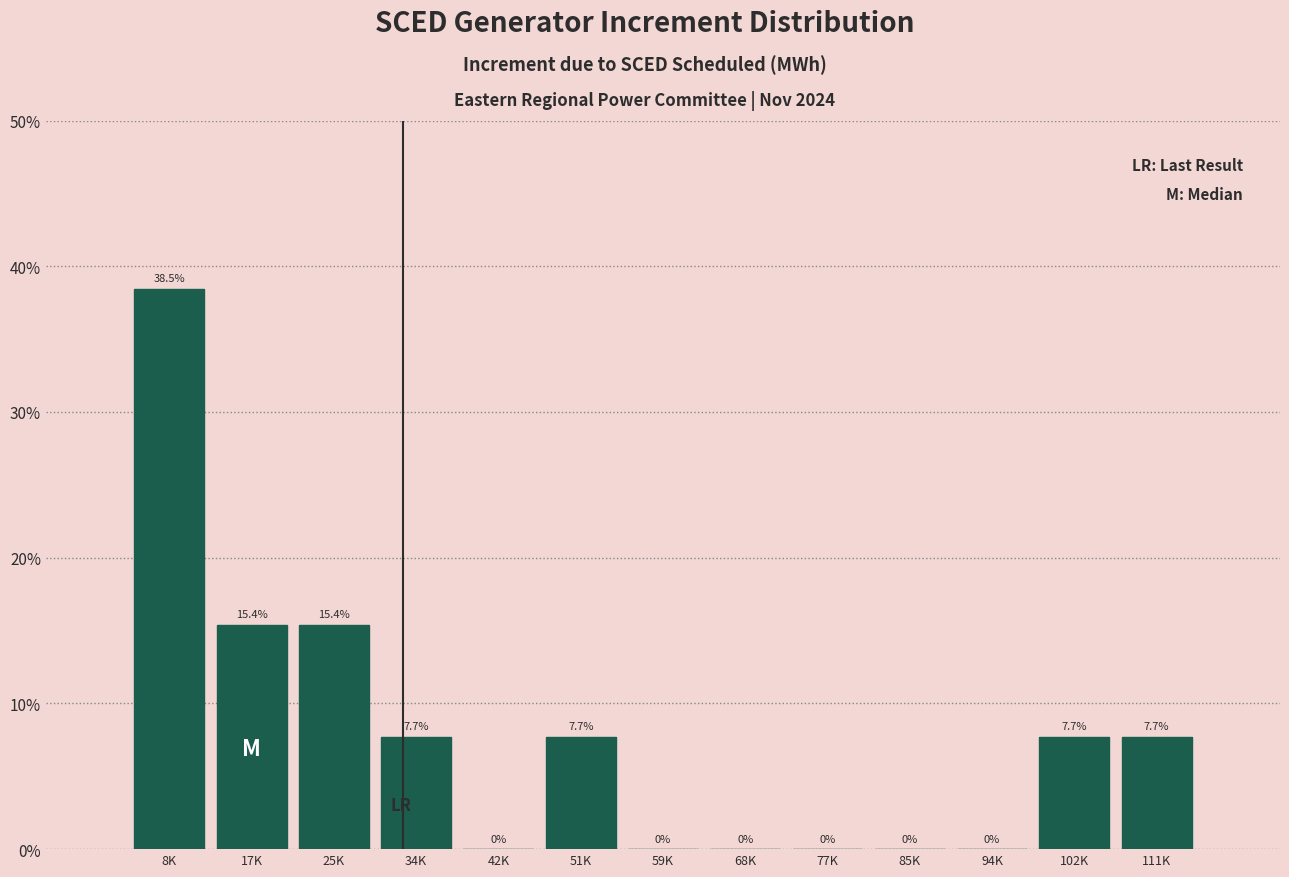

Are the bars horizontal?

No